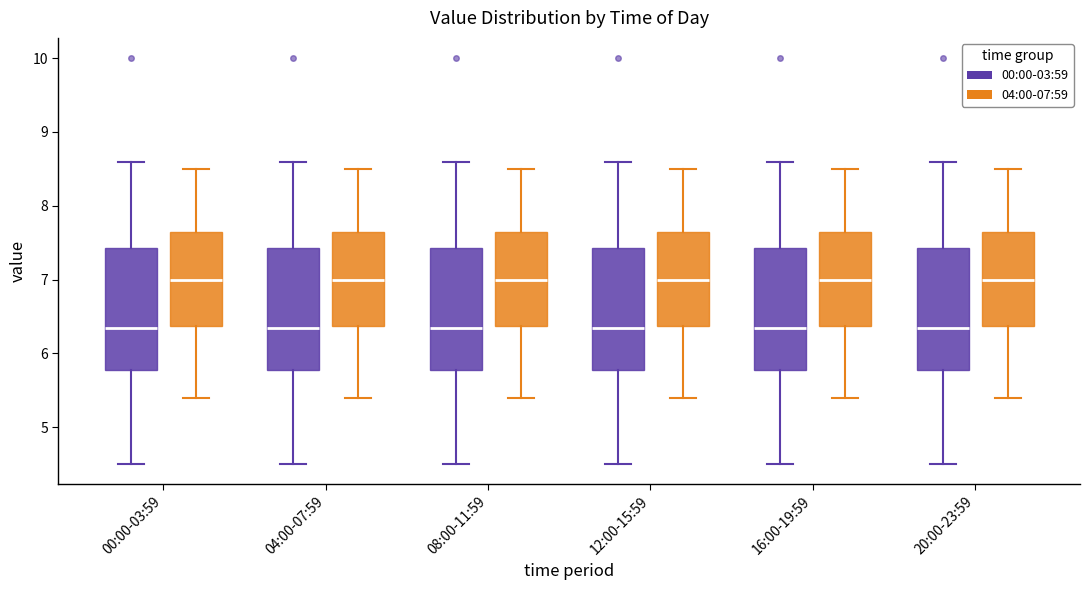

Reading left to right, read every box against the y-axis: the position of its median line, the range the box covers, and the ends of its whiskers. The values are not printed on the chart, so give them approximately, as read against the axis.

00:00-03:59 (00:00-03:59): median 6.4, box 5.8 to 7.4, whiskers 4.5 to 8.6
00:00-03:59 (04:00-07:59): median 7.0, box 6.4 to 7.7, whiskers 5.4 to 8.5
04:00-07:59 (00:00-03:59): median 6.4, box 5.8 to 7.4, whiskers 4.5 to 8.6
04:00-07:59 (04:00-07:59): median 7.0, box 6.4 to 7.7, whiskers 5.4 to 8.5
08:00-11:59 (00:00-03:59): median 6.4, box 5.8 to 7.4, whiskers 4.5 to 8.6
08:00-11:59 (04:00-07:59): median 7.0, box 6.4 to 7.7, whiskers 5.4 to 8.5
12:00-15:59 (00:00-03:59): median 6.4, box 5.8 to 7.4, whiskers 4.5 to 8.6
12:00-15:59 (04:00-07:59): median 7.0, box 6.4 to 7.7, whiskers 5.4 to 8.5
16:00-19:59 (00:00-03:59): median 6.4, box 5.8 to 7.4, whiskers 4.5 to 8.6
16:00-19:59 (04:00-07:59): median 7.0, box 6.4 to 7.7, whiskers 5.4 to 8.5
20:00-23:59 (00:00-03:59): median 6.4, box 5.8 to 7.4, whiskers 4.5 to 8.6
20:00-23:59 (04:00-07:59): median 7.0, box 6.4 to 7.7, whiskers 5.4 to 8.5